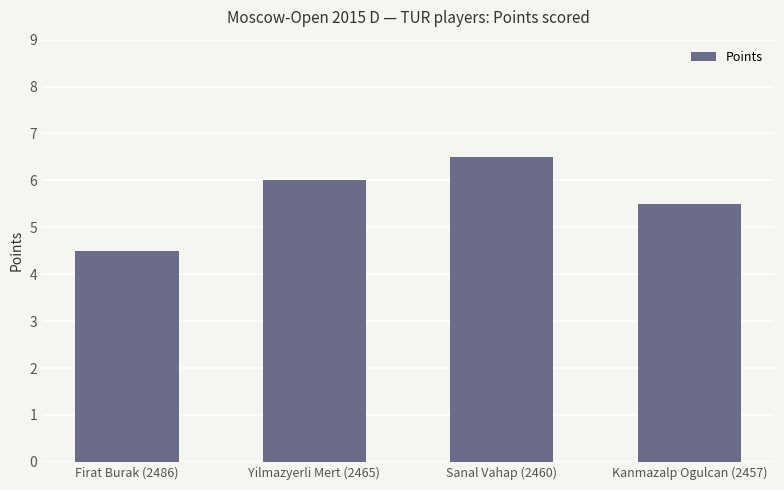

Reading left to right, transcribe all the data shown in this chart.

4.5	6.0	6.5	5.5